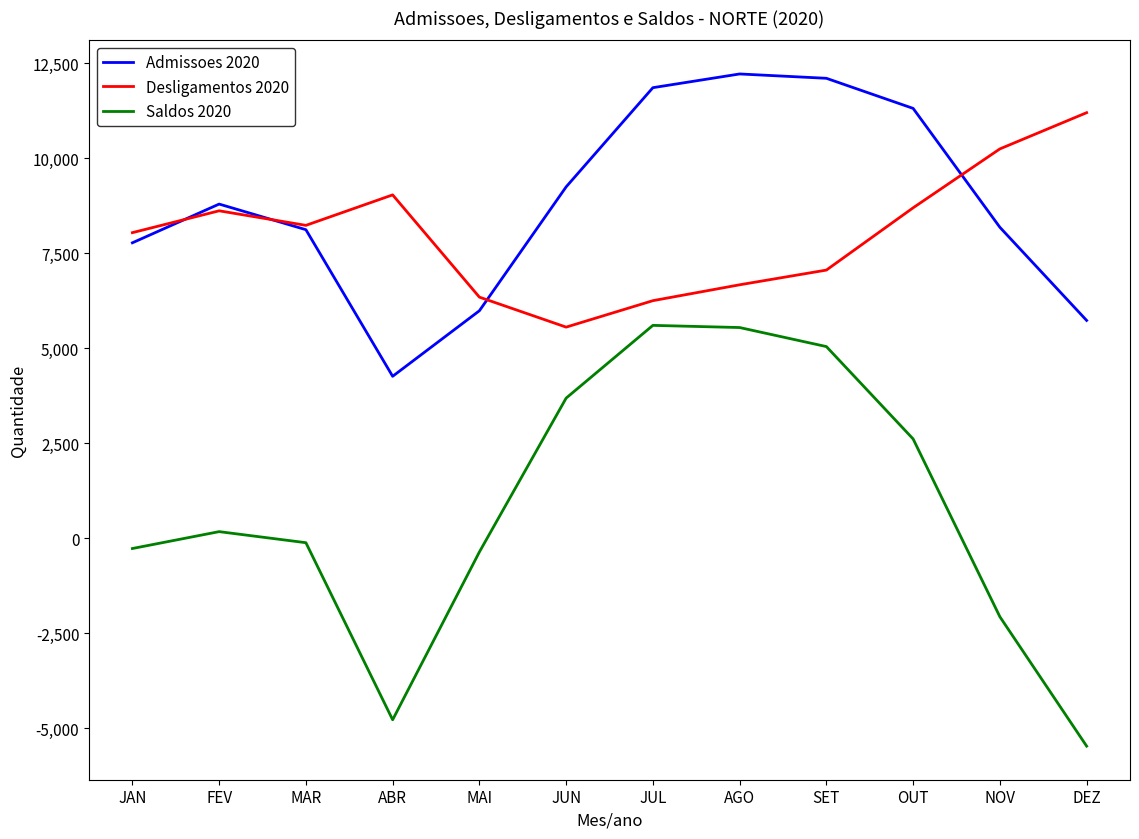

What is the total value across all series at JUN?

18500